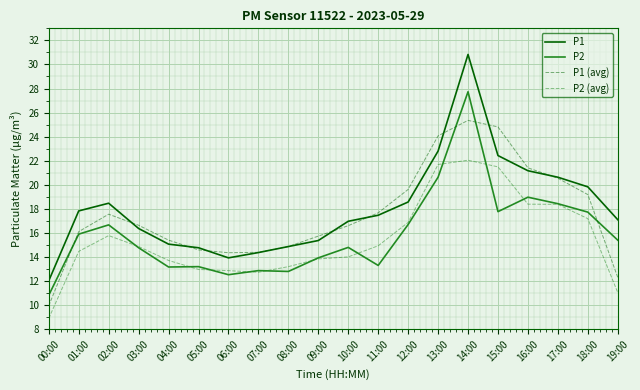

Is the value of P1 at 02:00 greater than the value of P2 (avg) at 02:00?

Yes